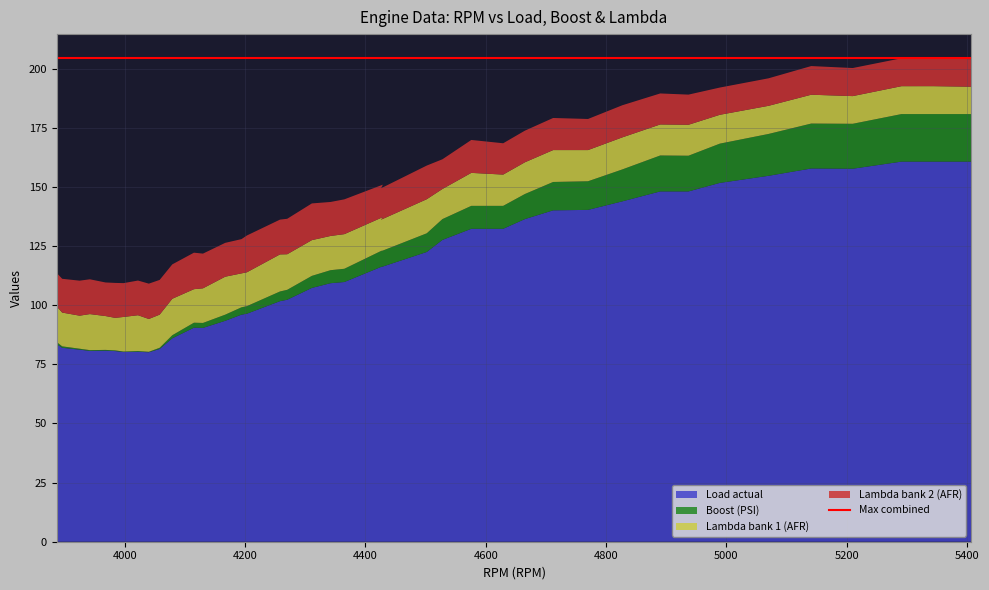

Reading left to right, extract all data points from this chart.

Load actual: 3887=83.5	3896=82.0	3925=81.2	3942=80.7	3968=80.8	3984=80.6	3998=80.2	4022=80.3	4040=80.1	4058=81.5	4079=86.0	4115=90.5	4130=90.4	4167=93.4	4194=96.0	4203=96.4	4258=101.7	4270=102.3	4311=107.3	4342=109.3	4365=109.8	4429=116.5	4426=116.1	4502=122.5	4528=127.6	4576=132.3	4629=132.3	4665=136.4	4712=140.1	4770=140.3	4827=143.9	4890=148.1	4937=148.1	4989=151.7	5070=154.7	5141=157.8	5210=157.7	5291=160.7	5343=160.7	5407=160.7
Boost (PSI): 3887=0.9	3896=0.6	3925=0.4	3942=0.3	3968=0.3	3984=0.3	3998=0.2	4022=0.3	4040=0.2	4058=0.5	4079=1.3	4115=2.1	4130=2.1	4167=2.6	4194=3.1	4203=3.2	4258=4.1	4270=4.2	4311=5.1	4342=5.5	4365=5.6	4429=6.8	4426=6.7	4502=7.9	4528=8.8	4576=9.7	4629=9.7	4665=10.6	4712=12.0	4770=12.1	4827=13.5	4890=15.2	4937=15.1	4989=16.6	5070=17.7	5141=19.0	5210=19.0	5291=20.1	5343=20.1	5407=20.1
Lambda bank 1 (AFR): 3887=15.0	3896=14.3	3925=14.0	3942=15.2	3968=14.3	3984=13.8	3998=14.6	4022=15.2	4040=13.9	4058=14.0	4079=15.4	4115=14.2	4130=14.6	4167=16.1	4194=14.3	4203=14.3	4258=15.7	4270=15.0	4311=15.1	4342=14.5	4365=14.6	4429=13.9	4426=13.3	4502=14.4	4528=12.7	4576=13.9	4629=13.2	4665=13.4	4712=13.5	4770=13.2	4827=13.6	4890=13.1	4937=13.1	4989=12.2	5070=11.9	5141=12.2	5210=11.7	5291=11.8	5343=11.8	5407=11.6
Lambda bank 2 (AFR): 3887=14.1	3896=14.3	3925=14.8	3942=14.7	3968=14.2	3984=14.8	3998=14.3	4022=14.7	4040=14.9	4058=14.7	4079=14.5	4115=15.4	4130=14.7	4167=14.3	4194=14.5	4203=15.6	4258=14.7	4270=15.0	4311=15.5	4342=14.4	4365=14.7	4429=13.7	4426=13.3	4502=14.2	4528=12.6	4576=13.9	4629=13.2	4665=13.4	4712=13.6	4770=13.2	4827=13.6	4890=13.1	4937=12.8	4989=11.5	5070=11.6	5141=12.1	5210=11.9	5291=11.8	5343=11.8	5407=11.7